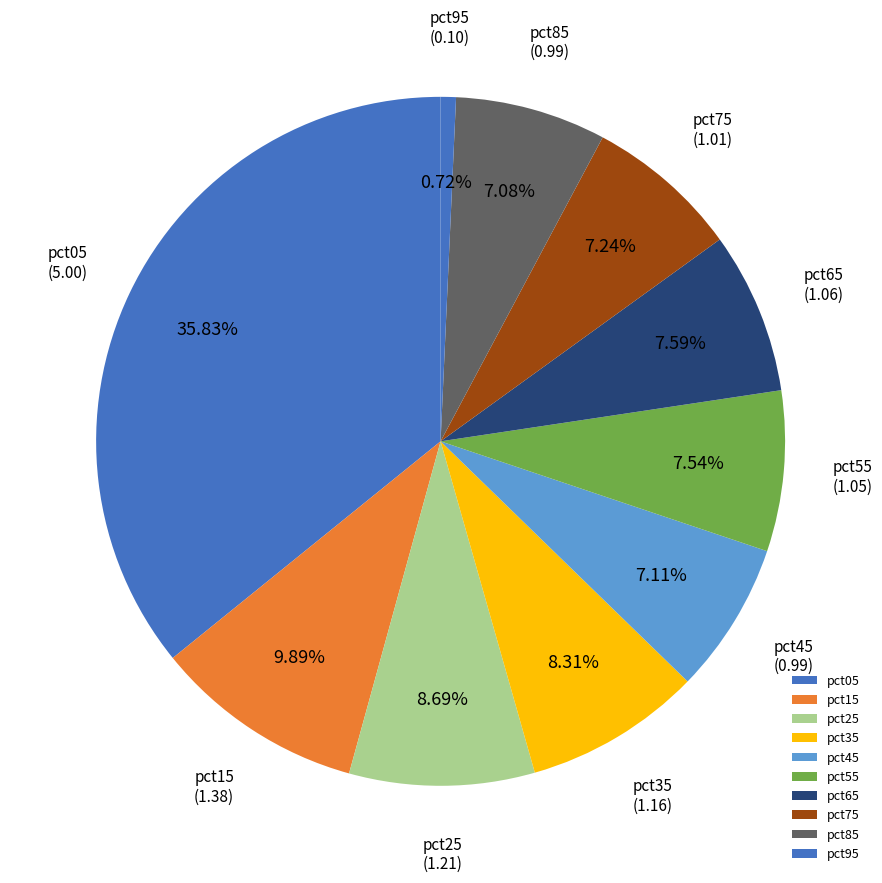

Is it true that pct55 is 8% of the pie?

True